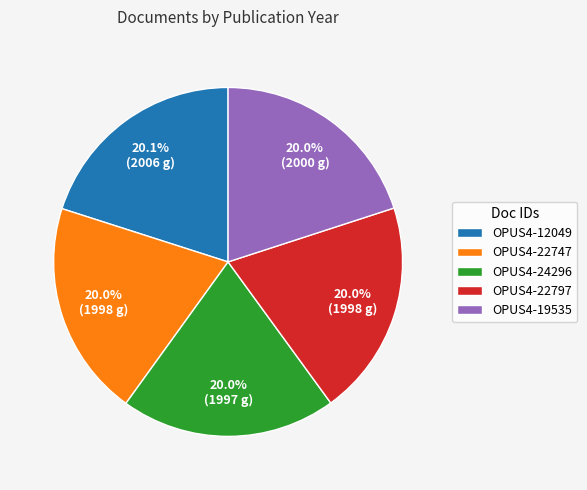

Approximately how many times larger is the value at OPUS4-24296 compared to OPUS4-22797?

1.0